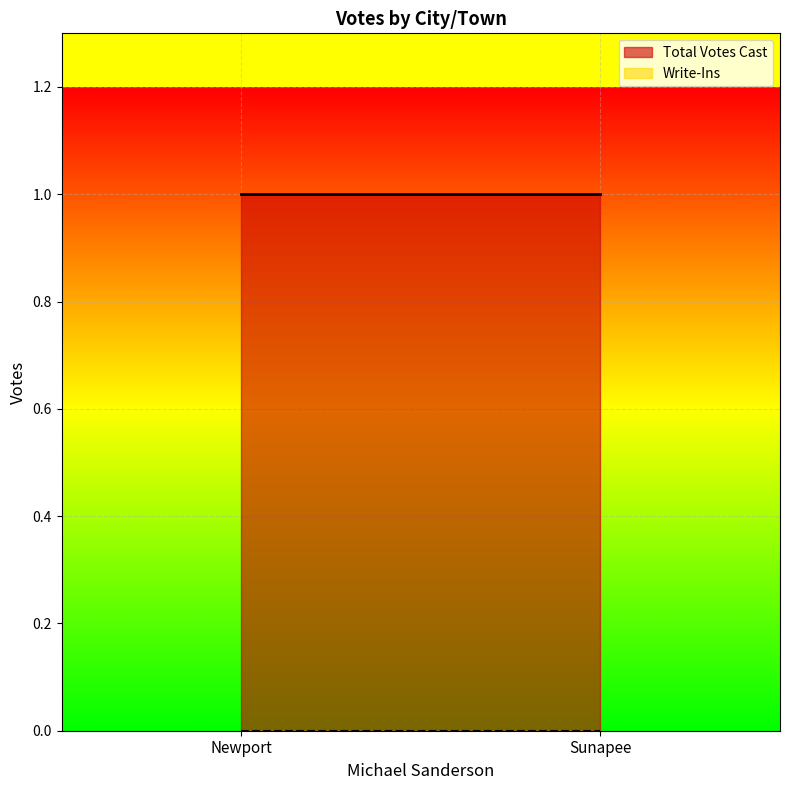

Reading right to left, list all the values displayed in this chart.

Total Votes Cast: 1	1
Write-Ins: 0	0